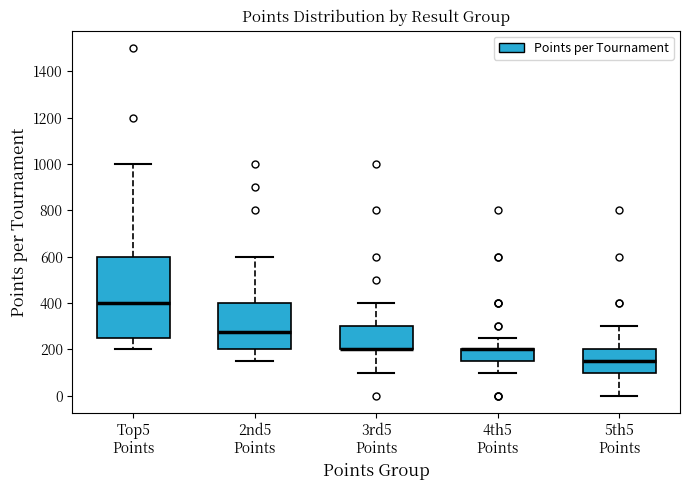

Which box is the tallest, from its lower edge to its upper edge?

Top5 Points